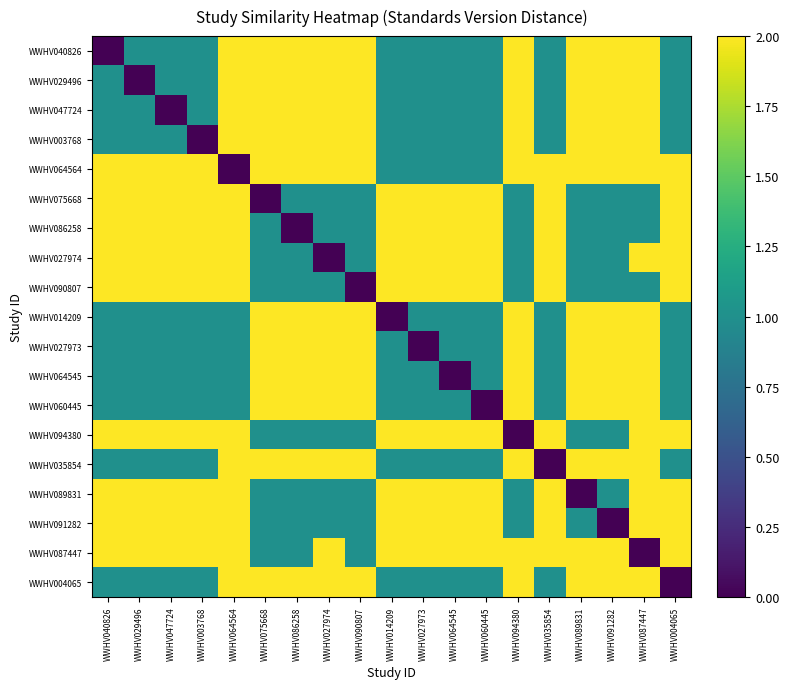

Rank the series by their maximum value, from highest to lowest.

WWHV040826, WWHV029496, WWHV047724, WWHV003768, WWHV064564, WWHV075668, WWHV086258, WWHV027974, WWHV090807, WWHV014209, WWHV027973, WWHV064545, WWHV060445, WWHV094380, WWHV035854, WWHV089831, WWHV091282, WWHV087447, WWHV004065